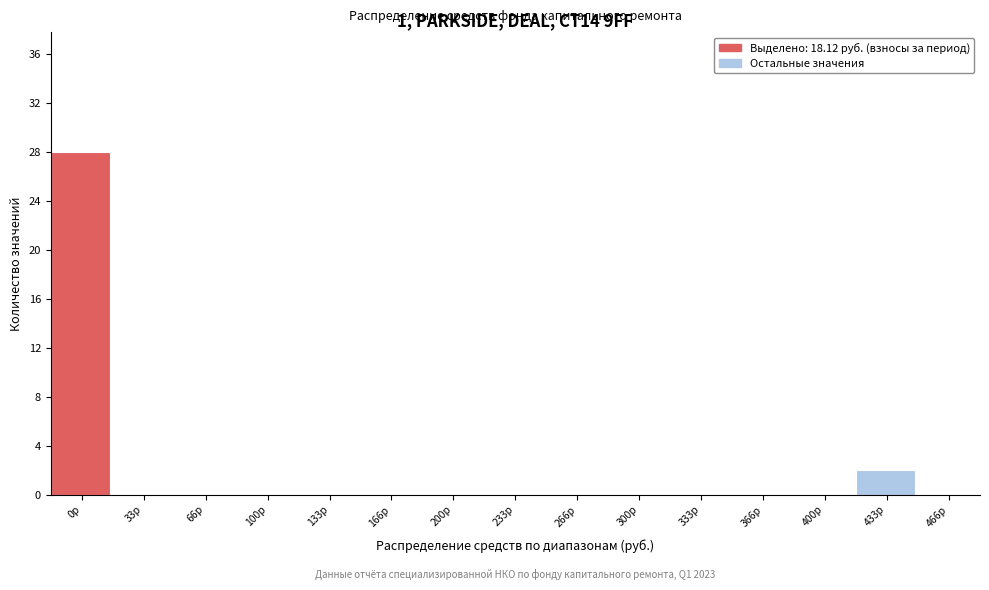

Reading left to right, what are all the values shown in this chart?

0р=28	33р=0	66р=0	100р=0	133р=0	166р=0	200р=0	233р=0	266р=0	300р=0	333р=0	366р=0	400р=0	433р=2	466р=0